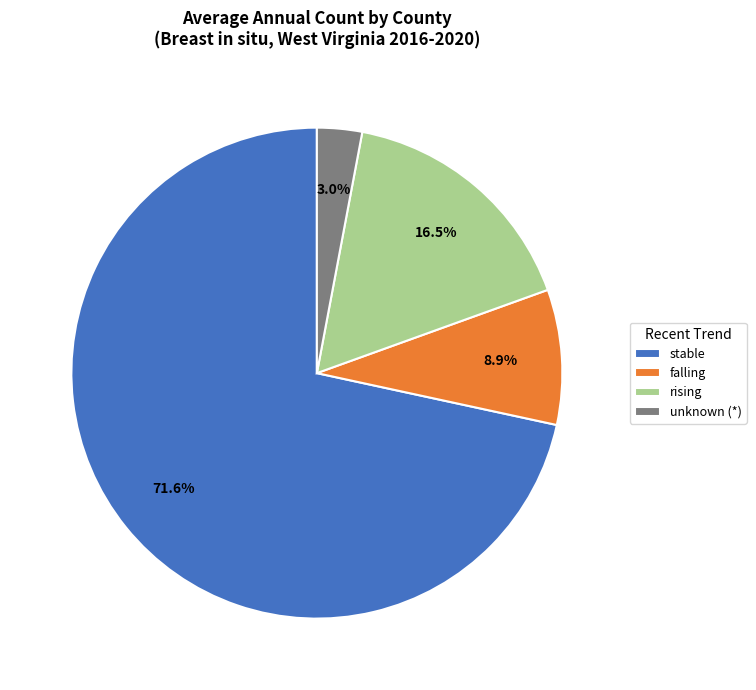

Which has a higher value, unknown (*) or falling?

falling